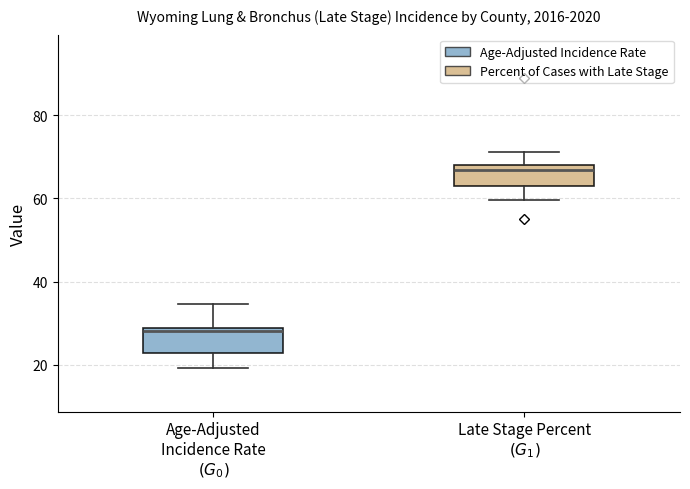

Which box has the lowest median line?

Age-Adjusted Incidence Rate $(G_0)$